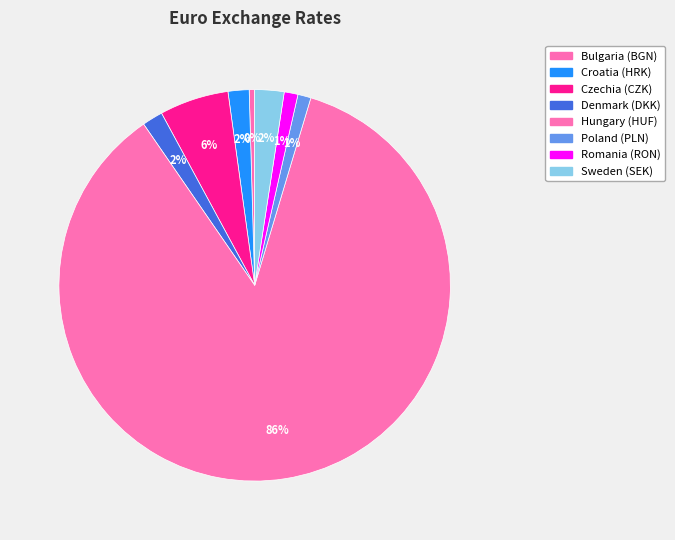

What is the largest slice in the pie chart?

Hungary (HUF)